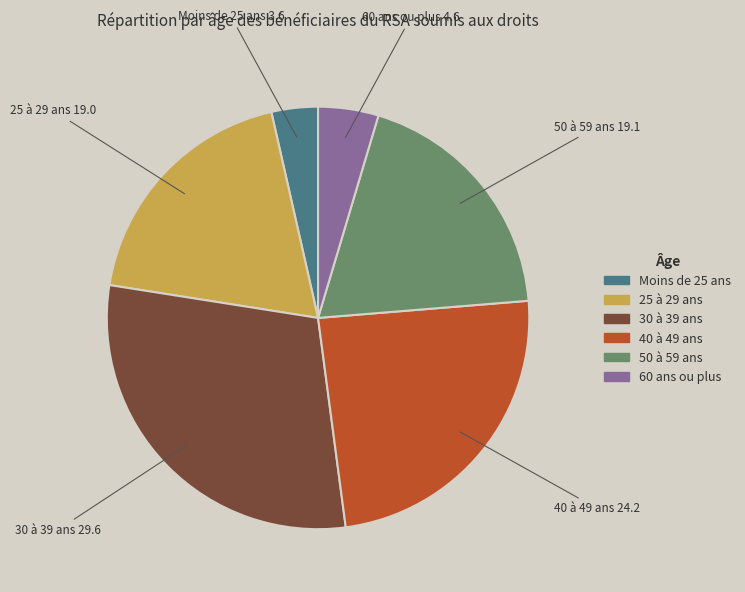

Is there a majority slice in this chart?

No